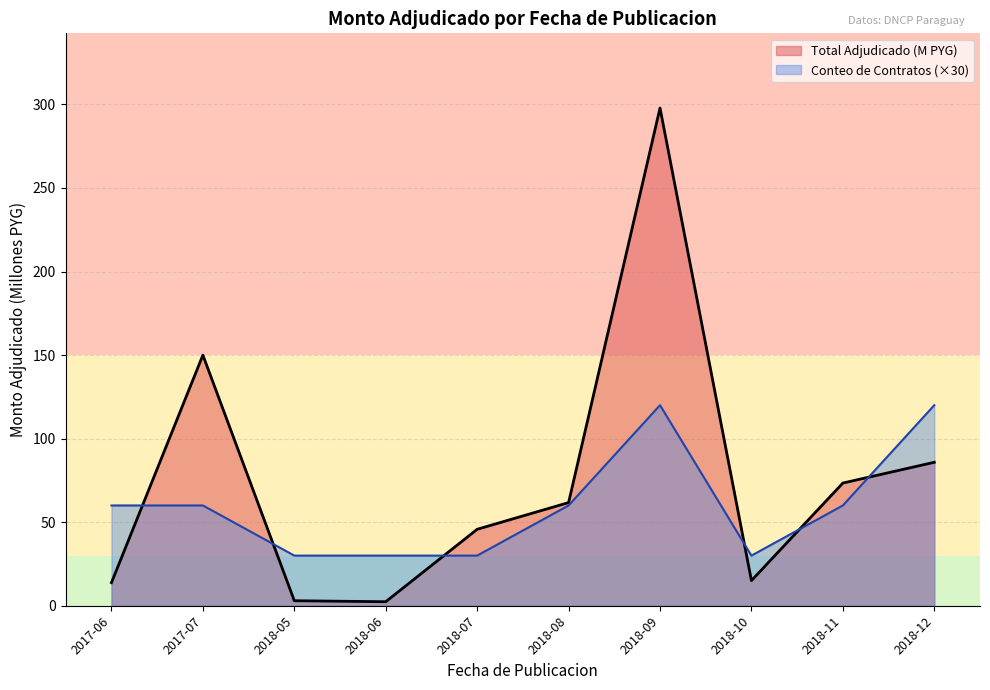

Rank the series at 2018-12 from highest to lowest value.

Conteo de Contratos (×30), Total Adjudicado (M PYG)